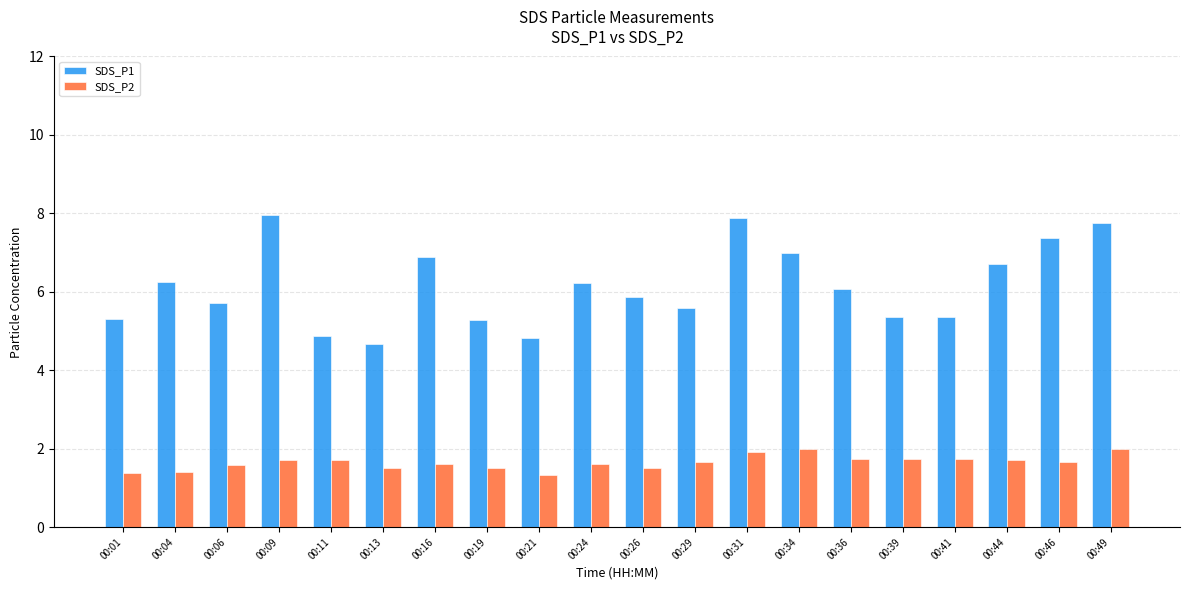

Which series has the largest total across all categories?

SDS_P1